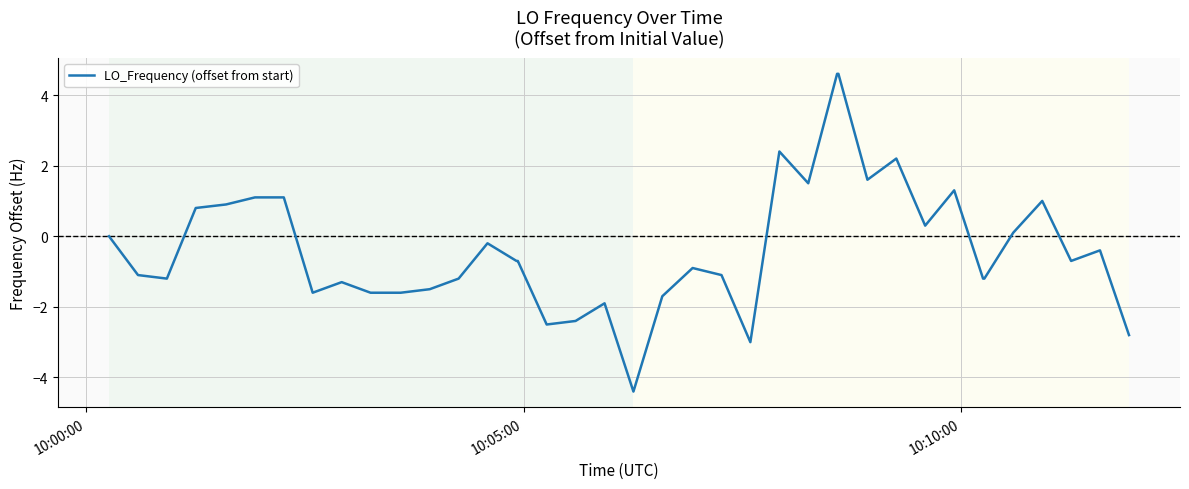

What is the smallest value displayed?

-4.4